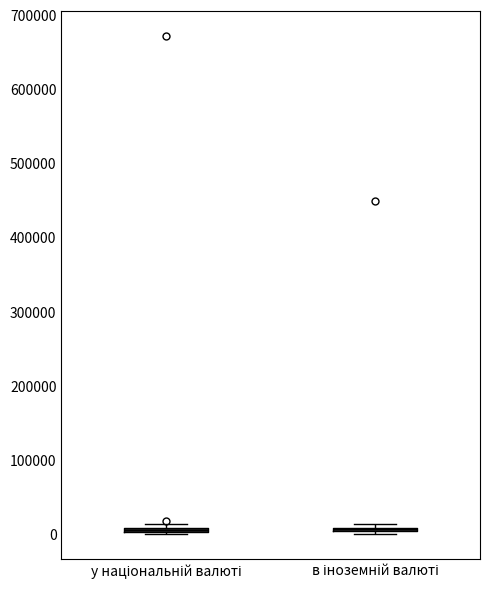

Where is the upper edge of the box for в іноземній валюті on the y-axis? The values are not printed on the chart, so give them approximately, as read against the axis.

10000